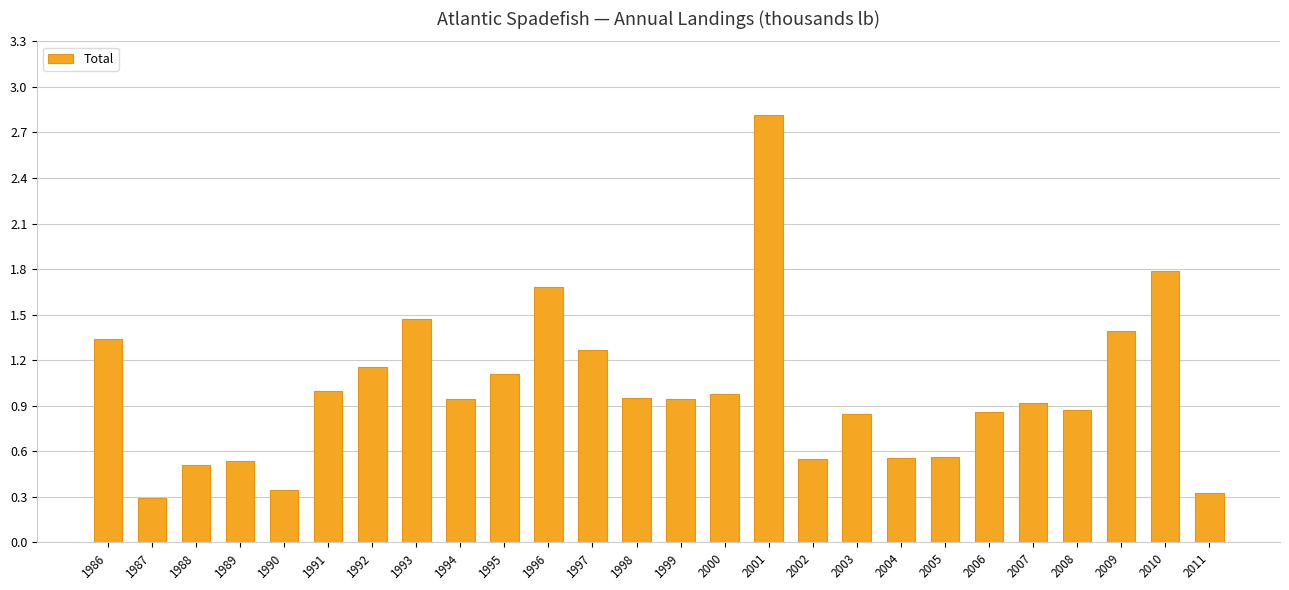

The chart shows a value of 0.3 at 1989. True or false?

False